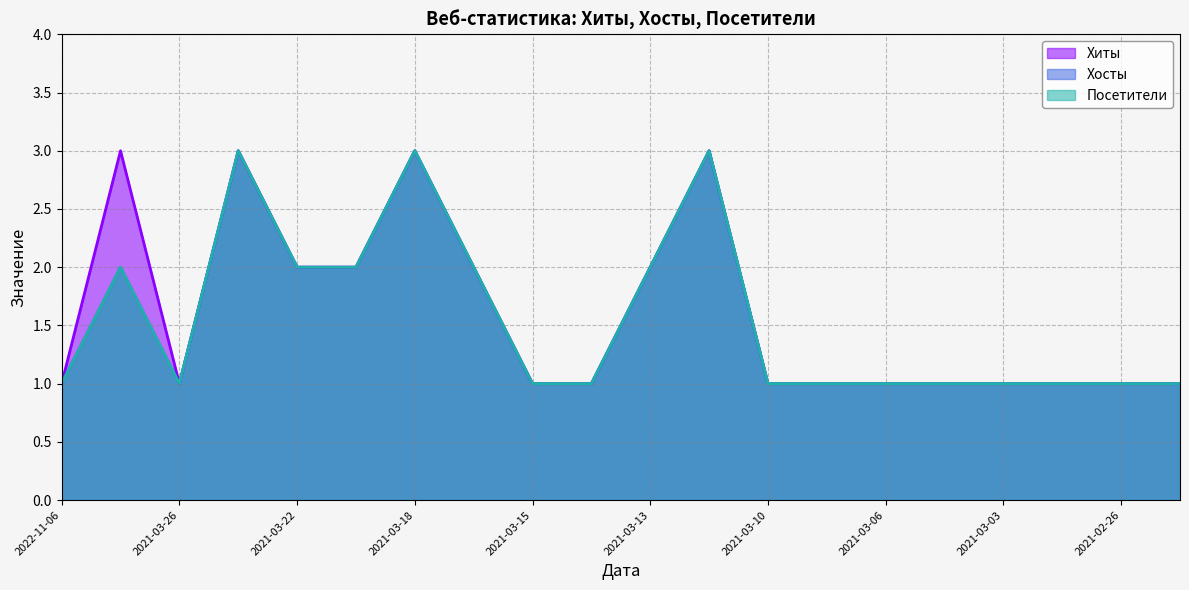

True or false: Посетители has more than 1 points higher than both neighbors.

True